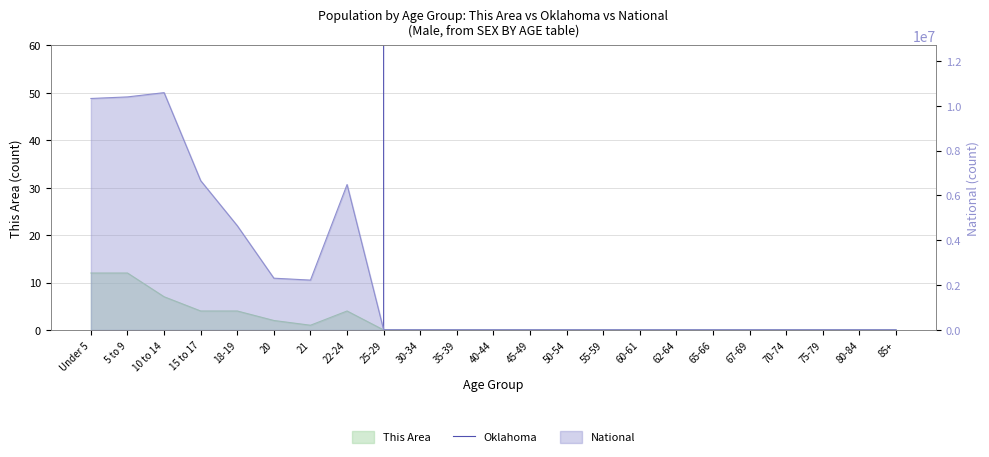

What is the label of the 10th point from the right?

50-54